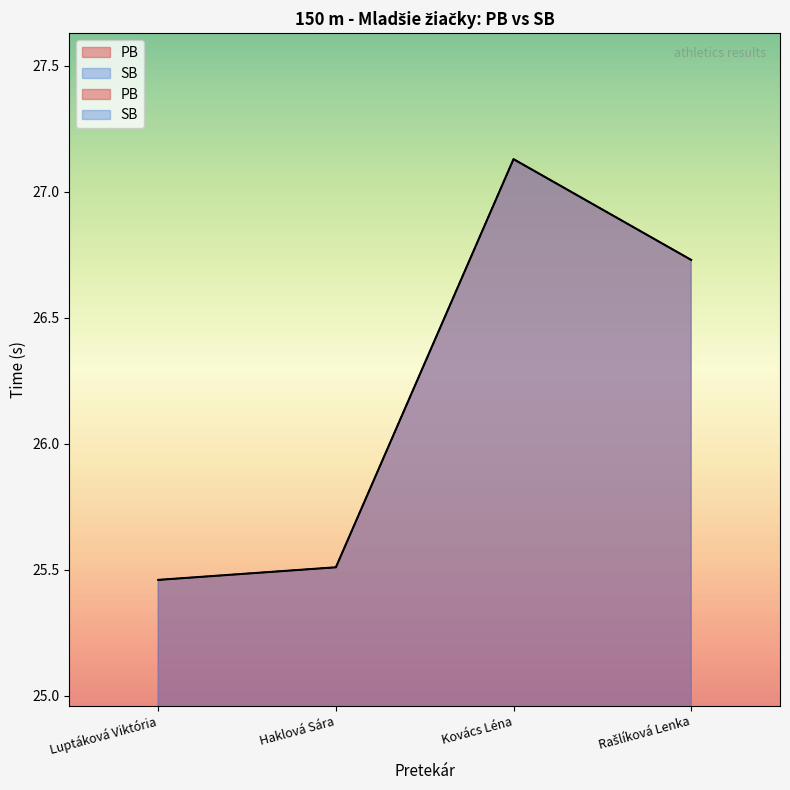

At which label is PB closest to 26?

Haklová Sára